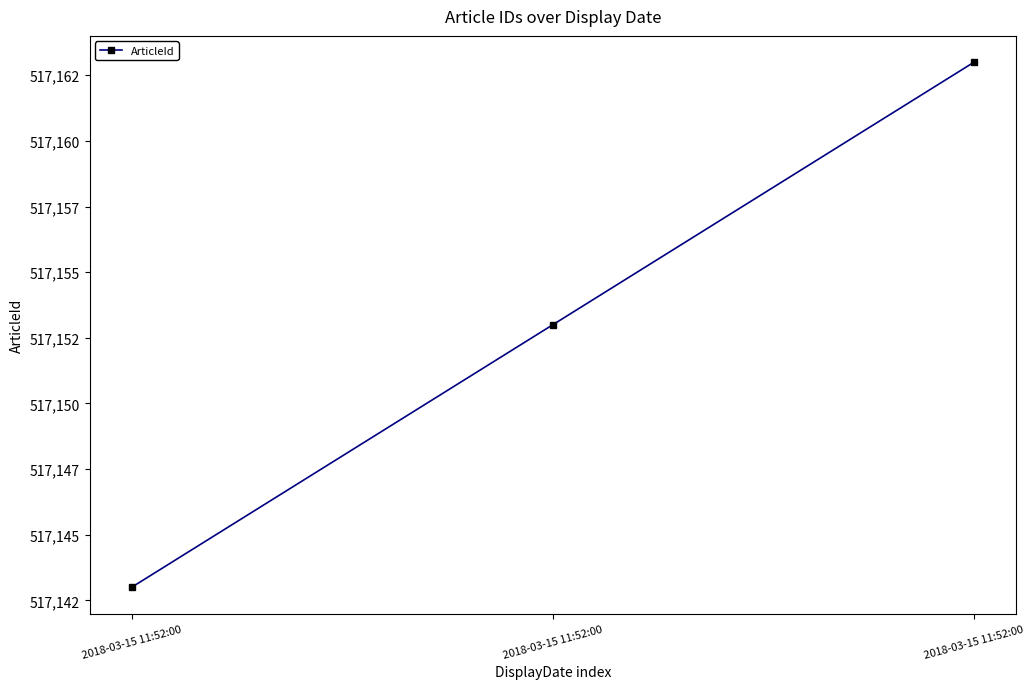

Is this an area chart (filled region under the line)?

No